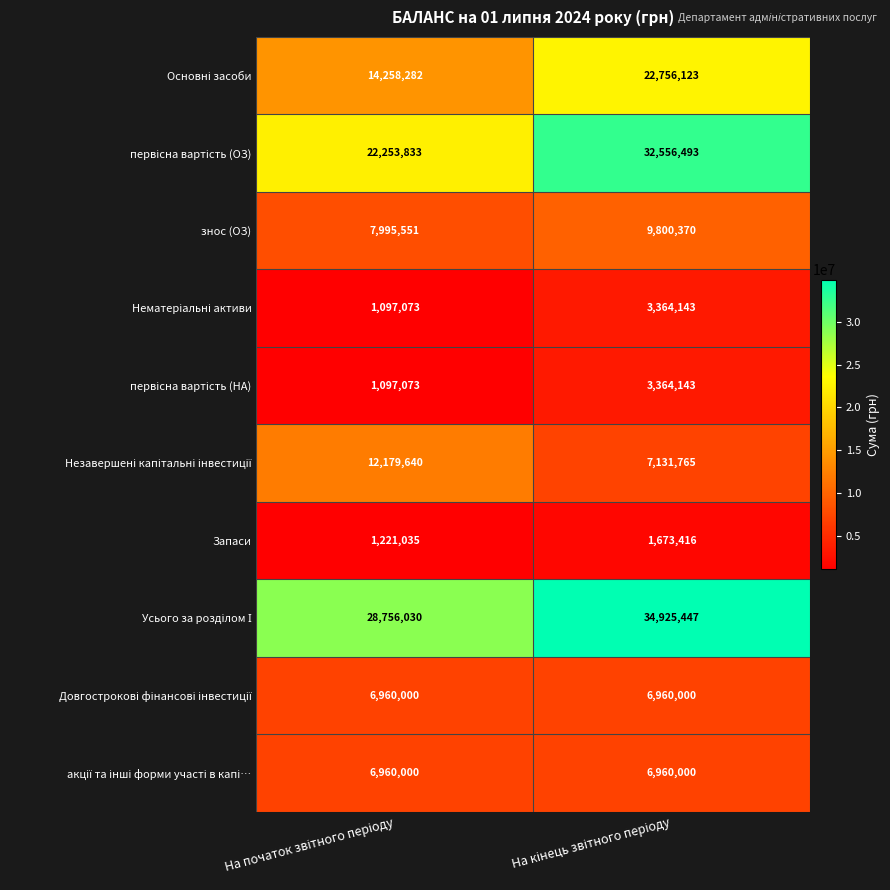

What is the sum of all Запаси values?

2894451